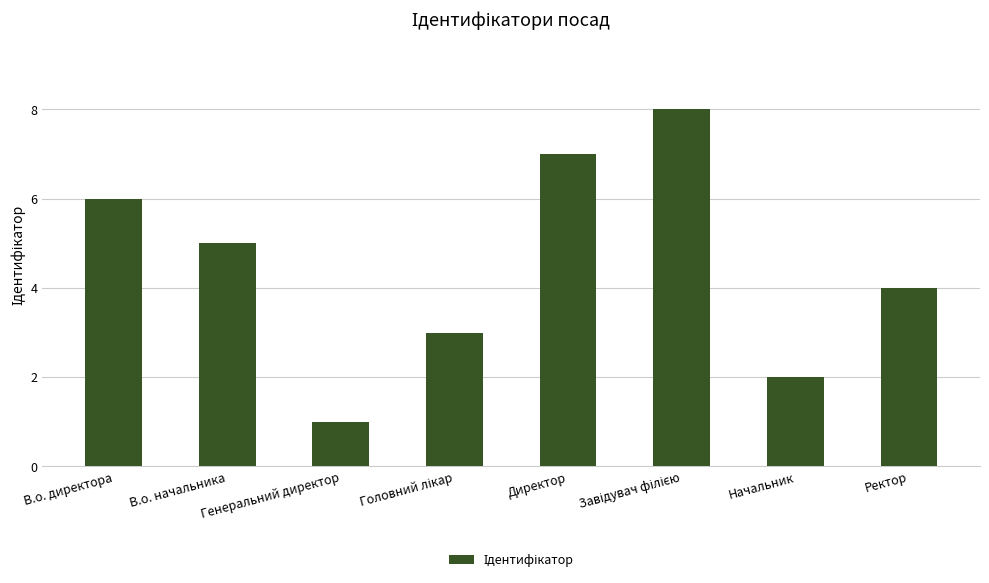

Approximately how many times larger is the value at Начальник compared to Генеральний директор?

2.0